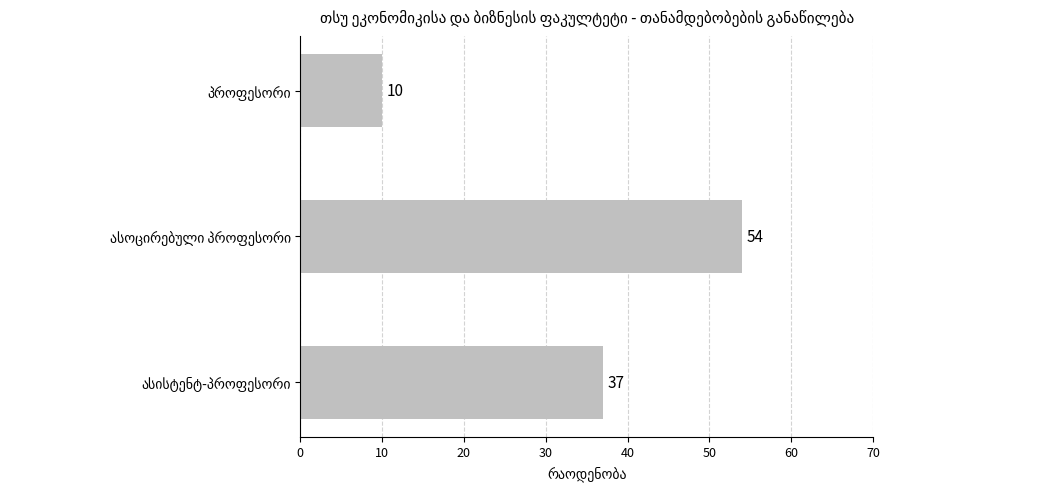

How many distinct data groups are displayed?

1